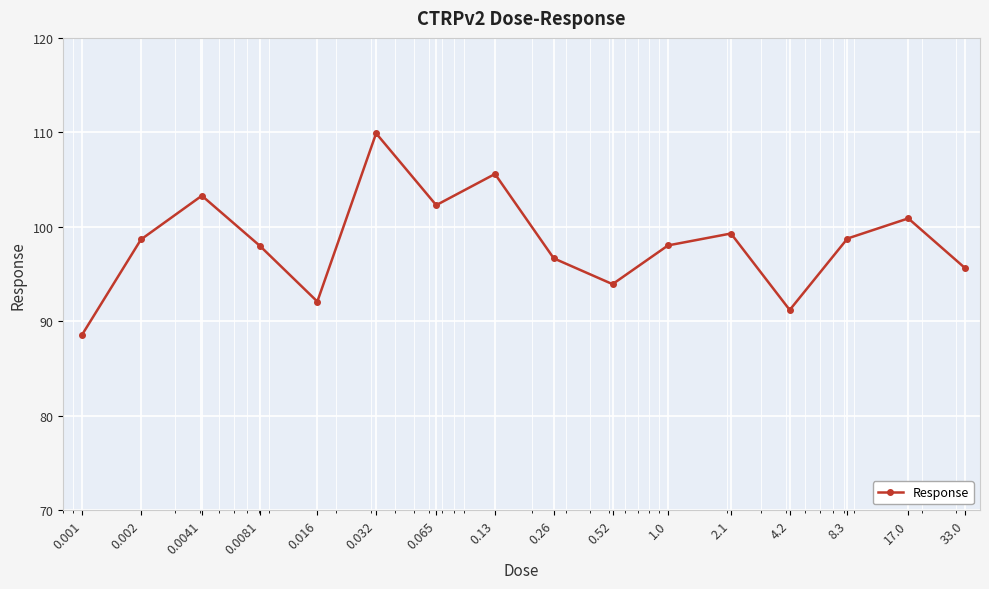

True or false: there are more than 2 points higher than both neighbors.

True